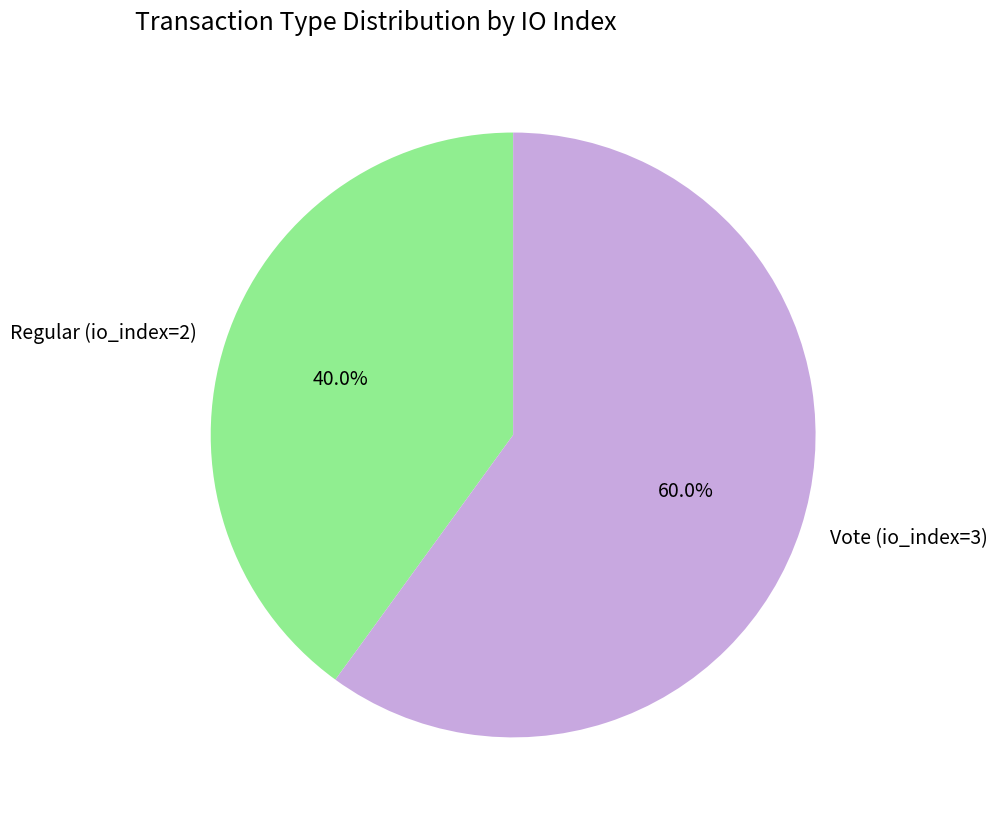

Rank the categories by value from highest to lowest.

Vote (io_index=3), Regular (io_index=2)